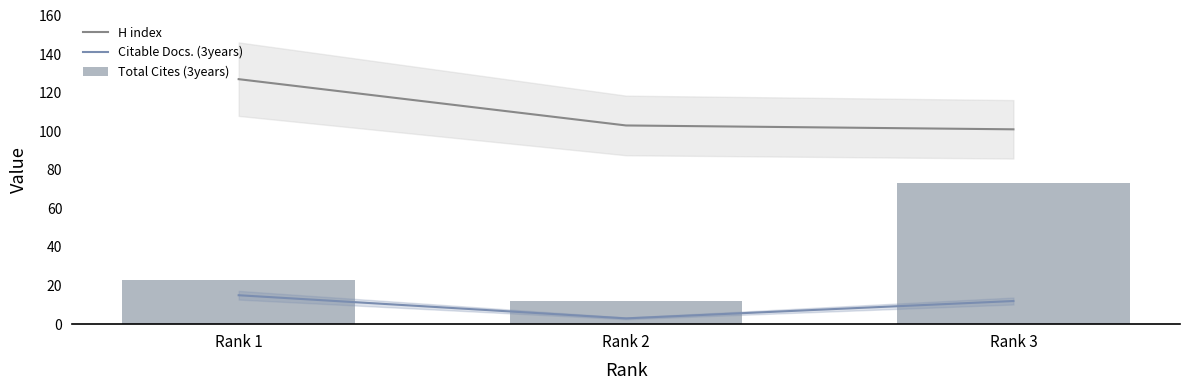

What is the spread (max minus min) of values at Rank 3?

89